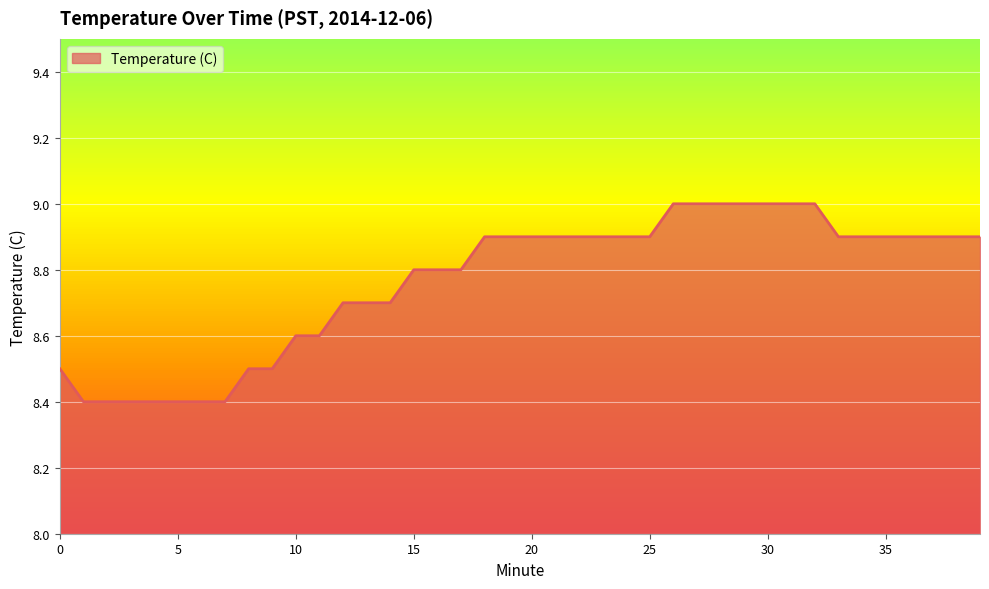

What is the sum of all values?

350.5